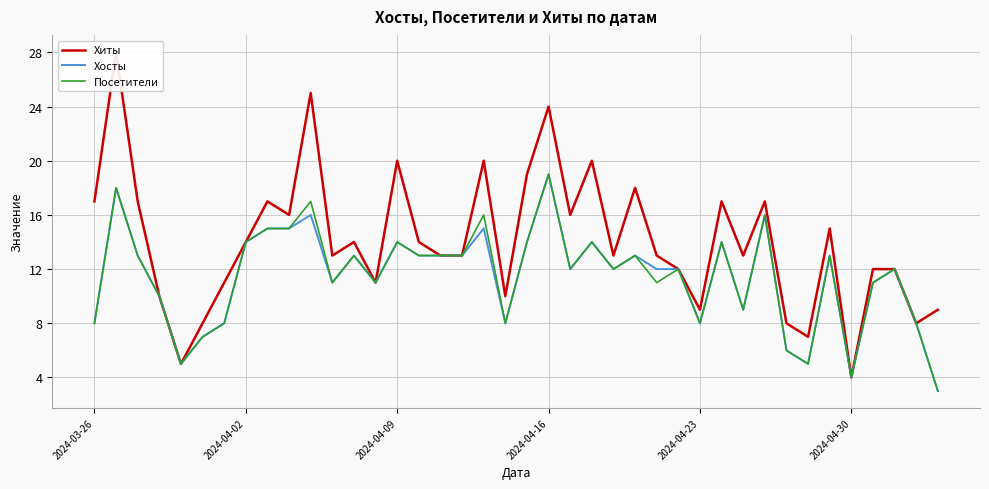

How many values in the Хосты series are below 12?

16